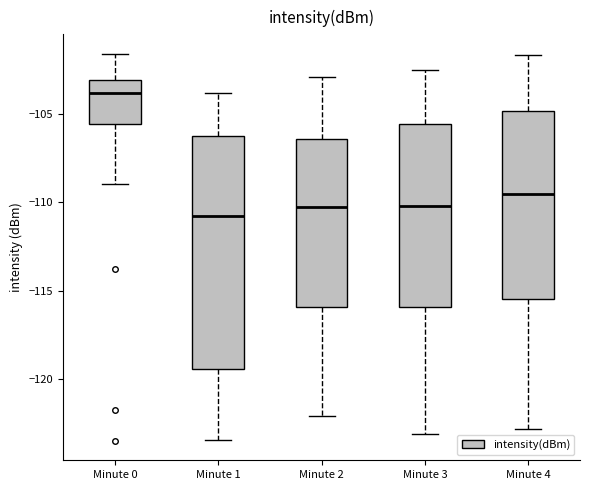

Where is the upper edge of the box for Minute 3 on the y-axis? The values are not printed on the chart, so give them approximately, as read against the axis.

-105.5